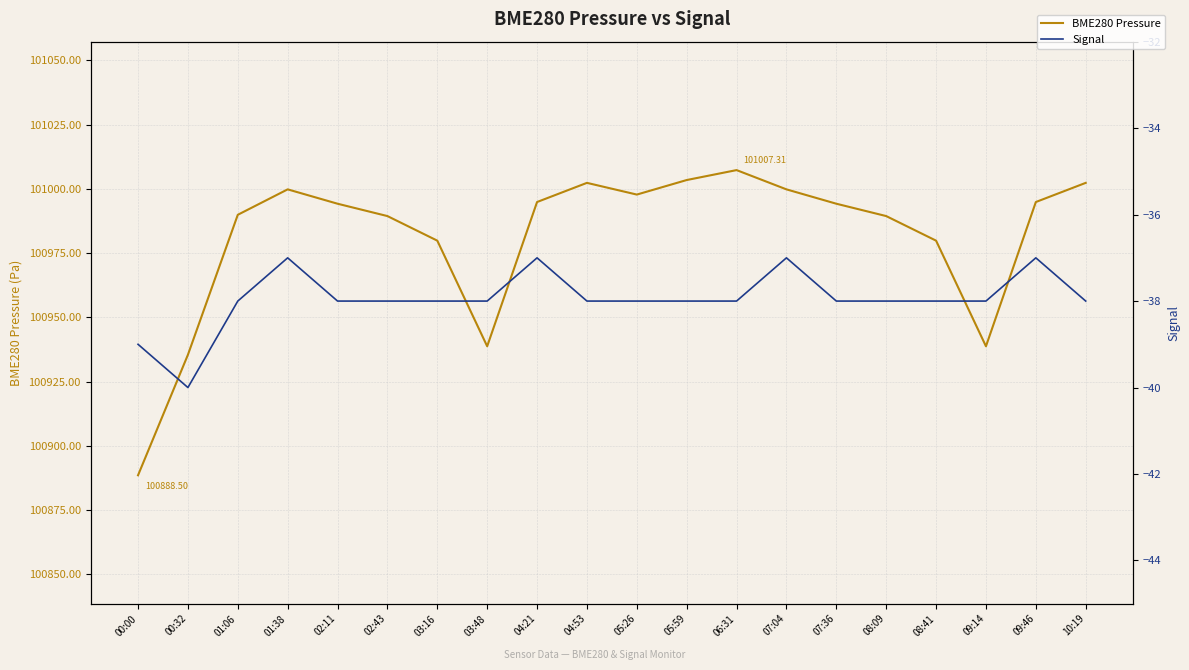

What is the label of the 7th point from the left?

03:16